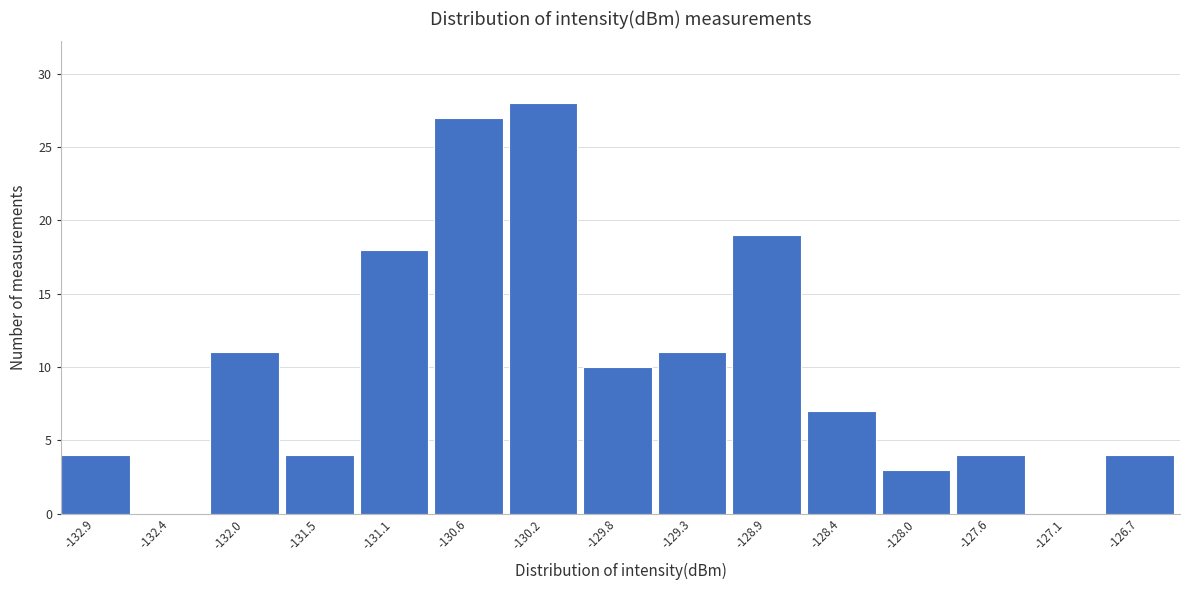

Reading right to left, extract all data points from this chart.

-126.7=4	-127.1=0	-127.6=4	-128.0=3	-128.4=7	-128.9=19	-129.3=11	-129.8=10	-130.2=28	-130.6=27	-131.1=18	-131.5=4	-132.0=11	-132.4=0	-132.9=4